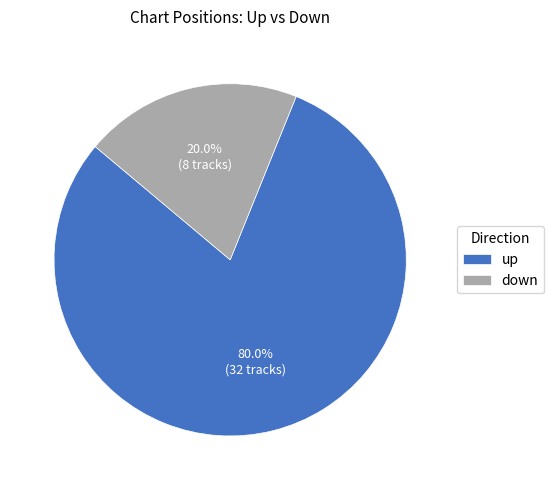

What percentage is the down slice, to the nearest percent?

20%